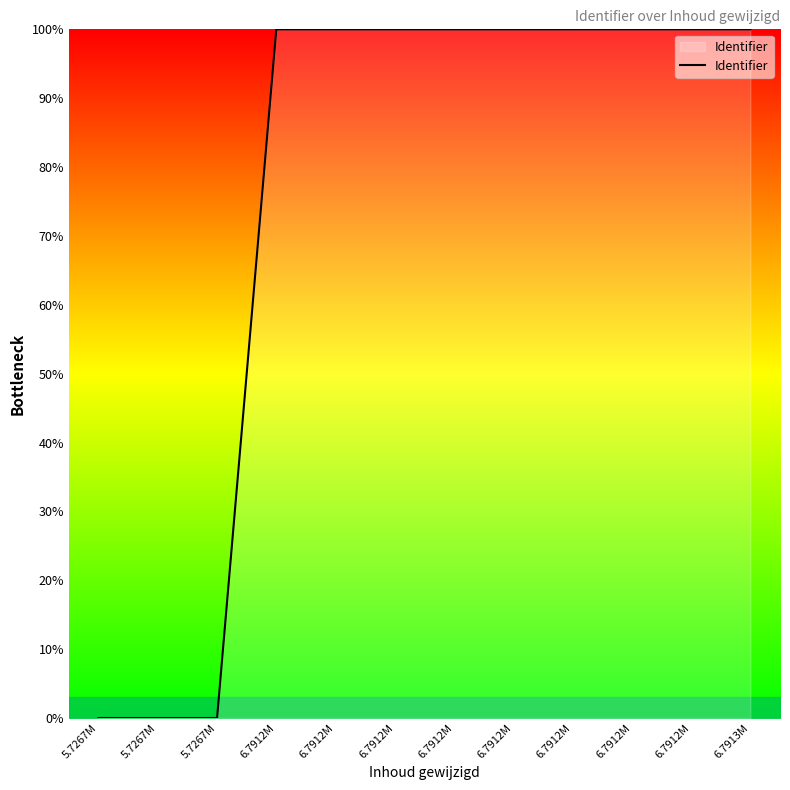

How many values exceed 99?

9